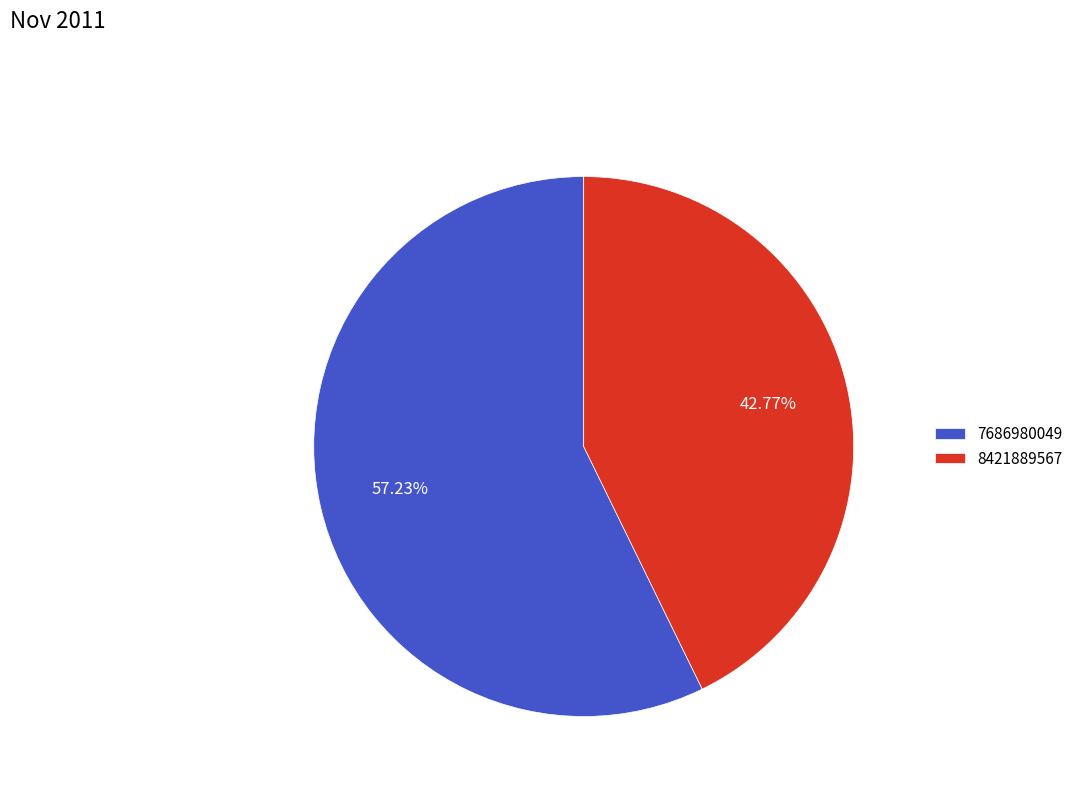

Which slice is the smallest?

8421889567